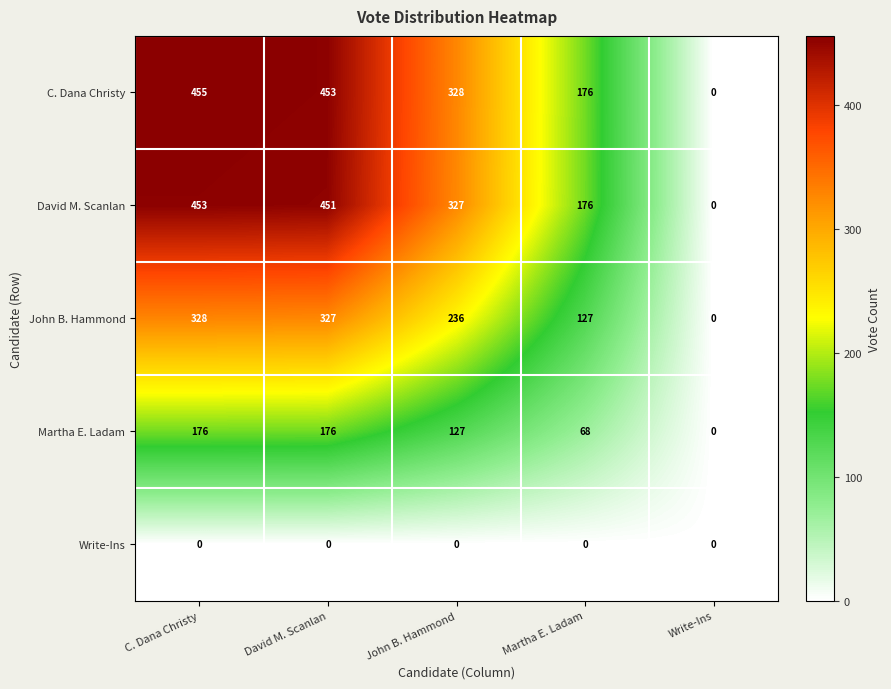

What is the total value across all series at John B. Hammond?

1018